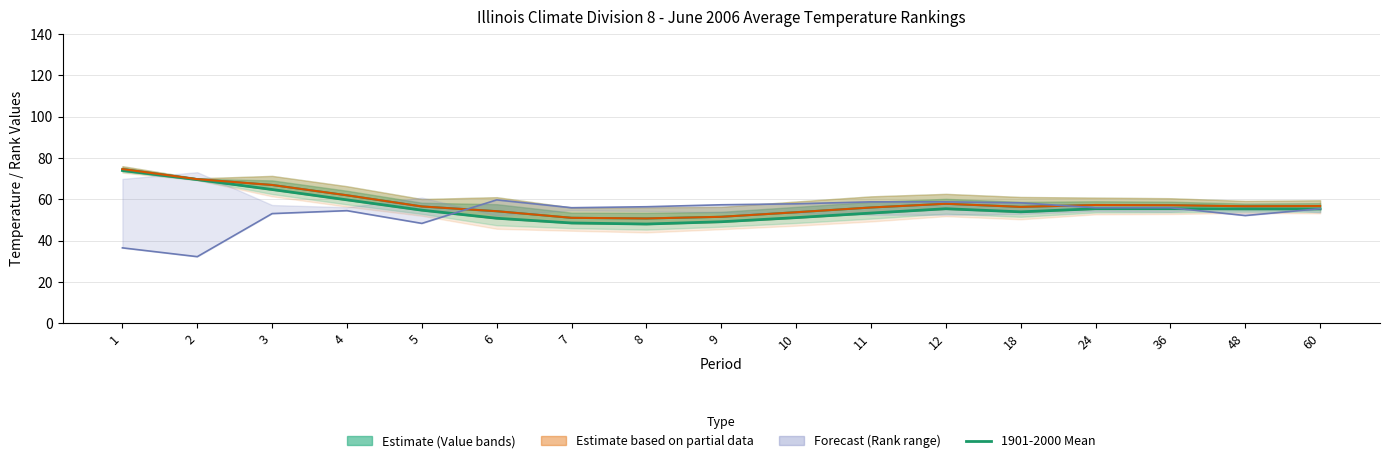

At which label does 1901-2000 Mean first exceed 55?

1